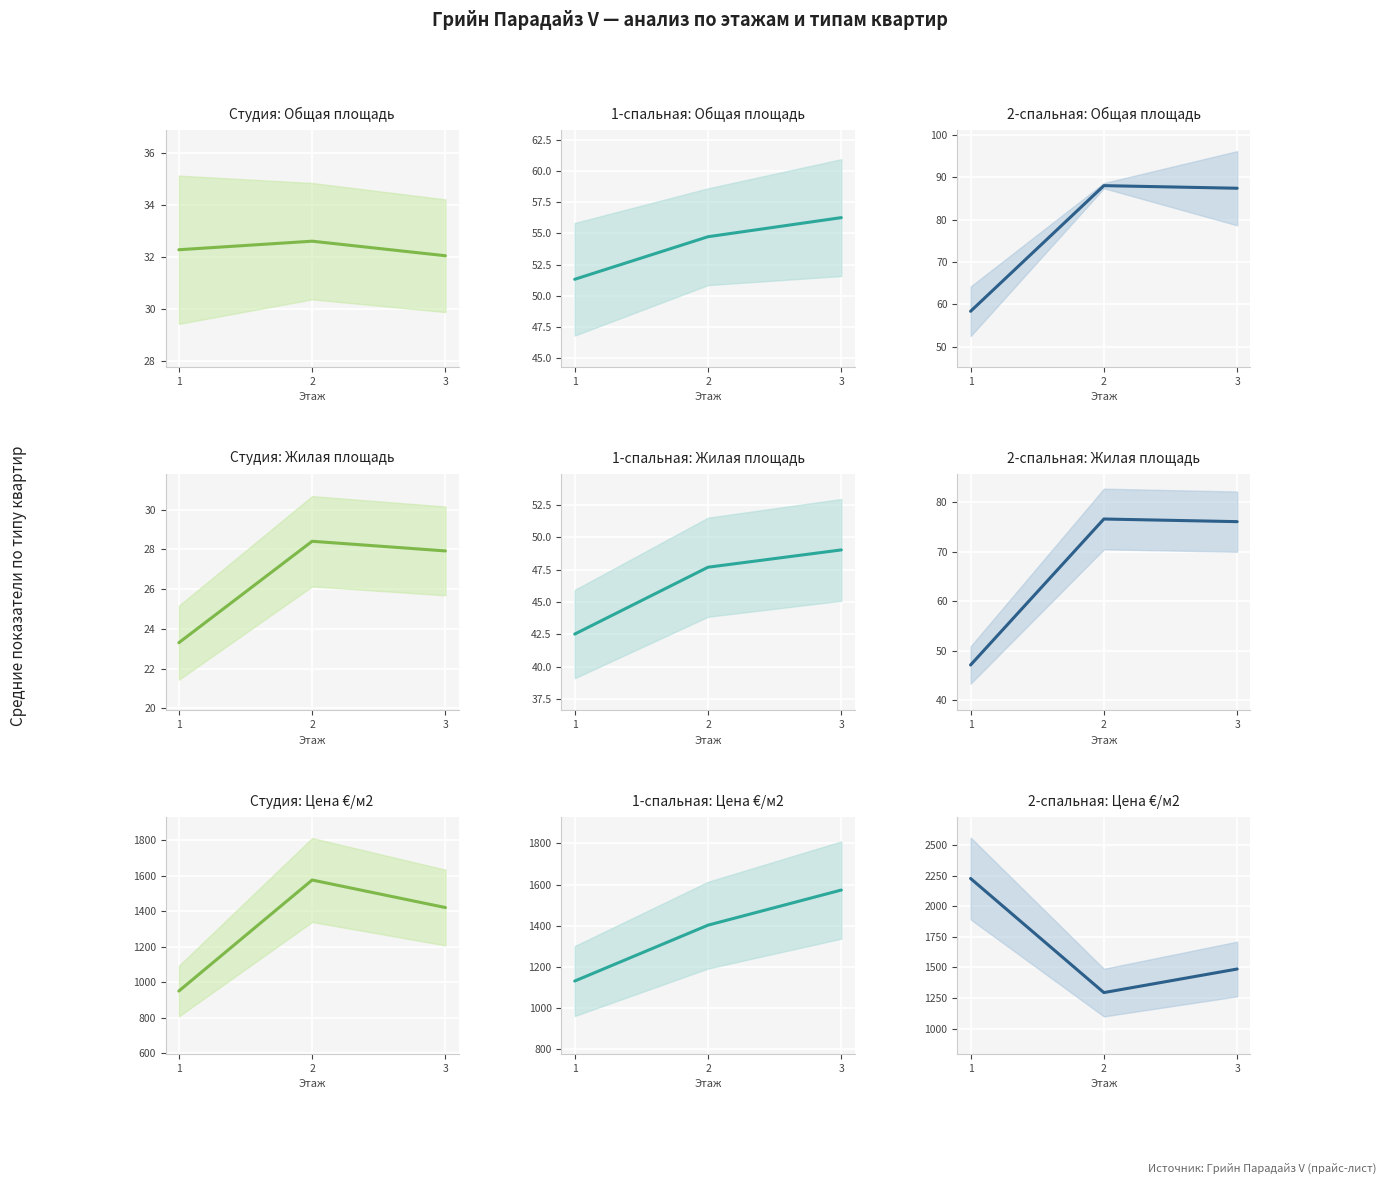

What are all the series names shown in the legend?

Общая площадь, м2, Жилая площадь, м2, Цена, €/м2